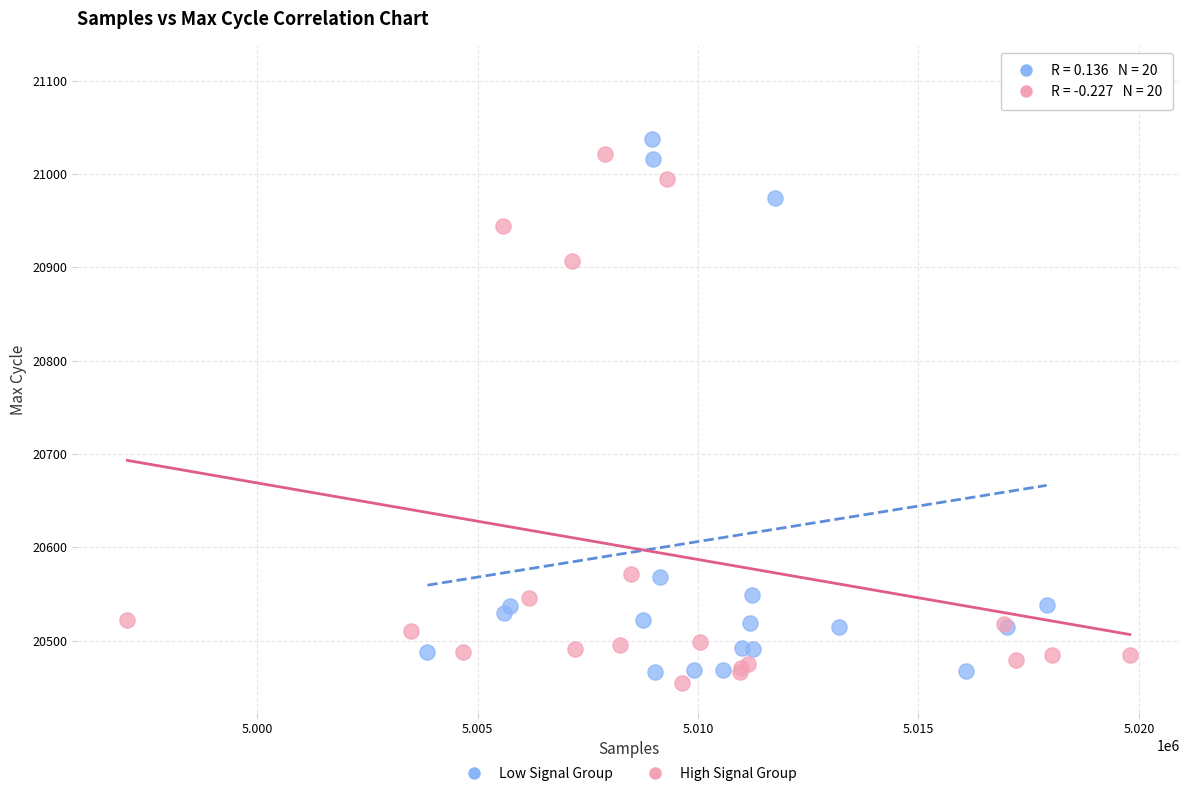

What are all the series names shown in the legend?

Low Signal Group, High Signal Group